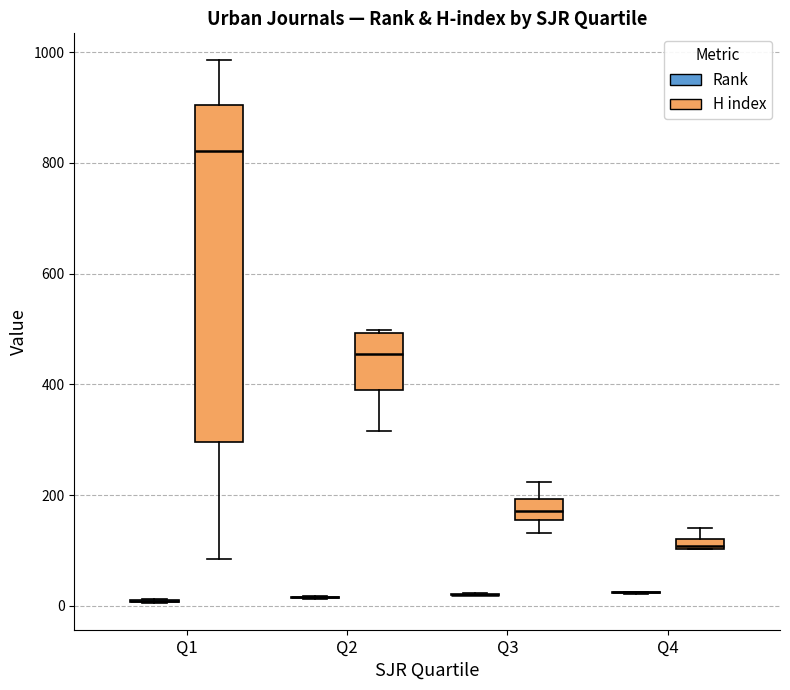

Comparing the boxes themselves (not the whiskers), which one is the tallest?

Q1 (H index)